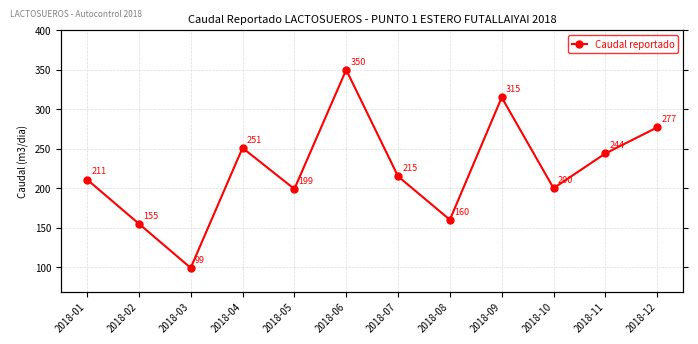

Count the number of data series in this chart.

1